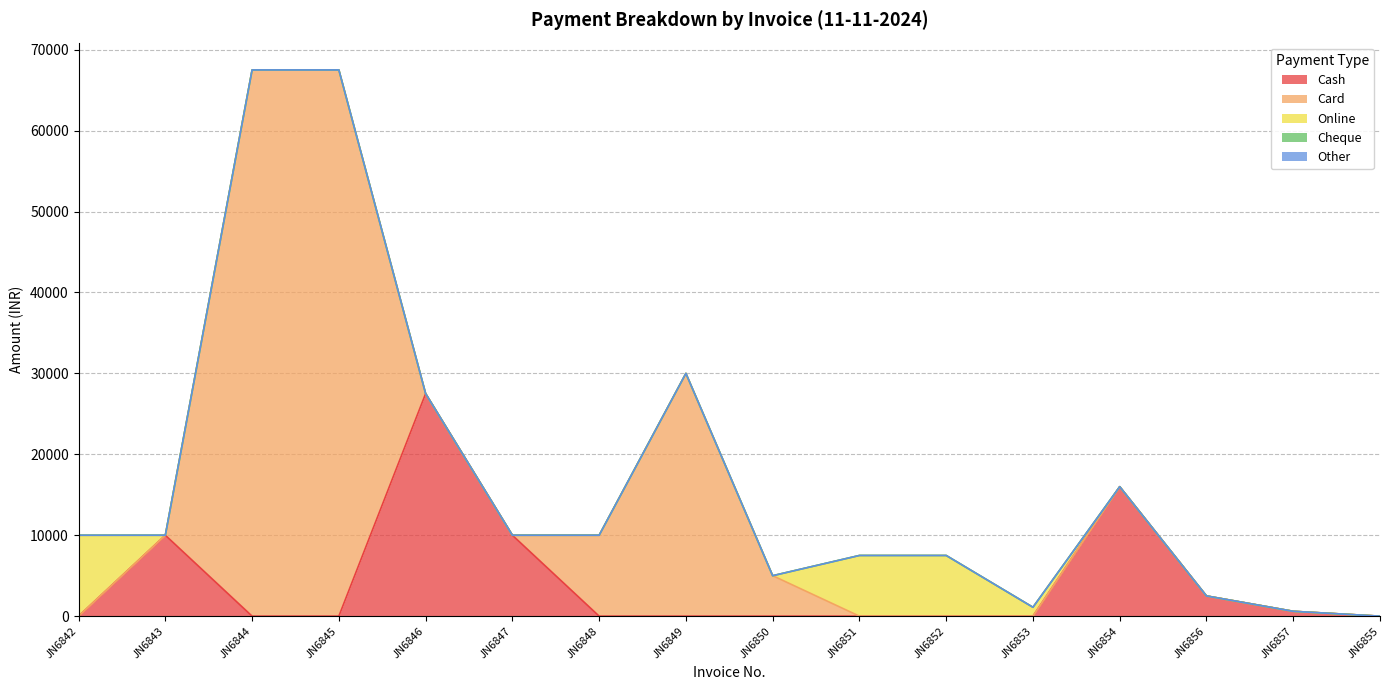

What position from the right is JN6845?

13